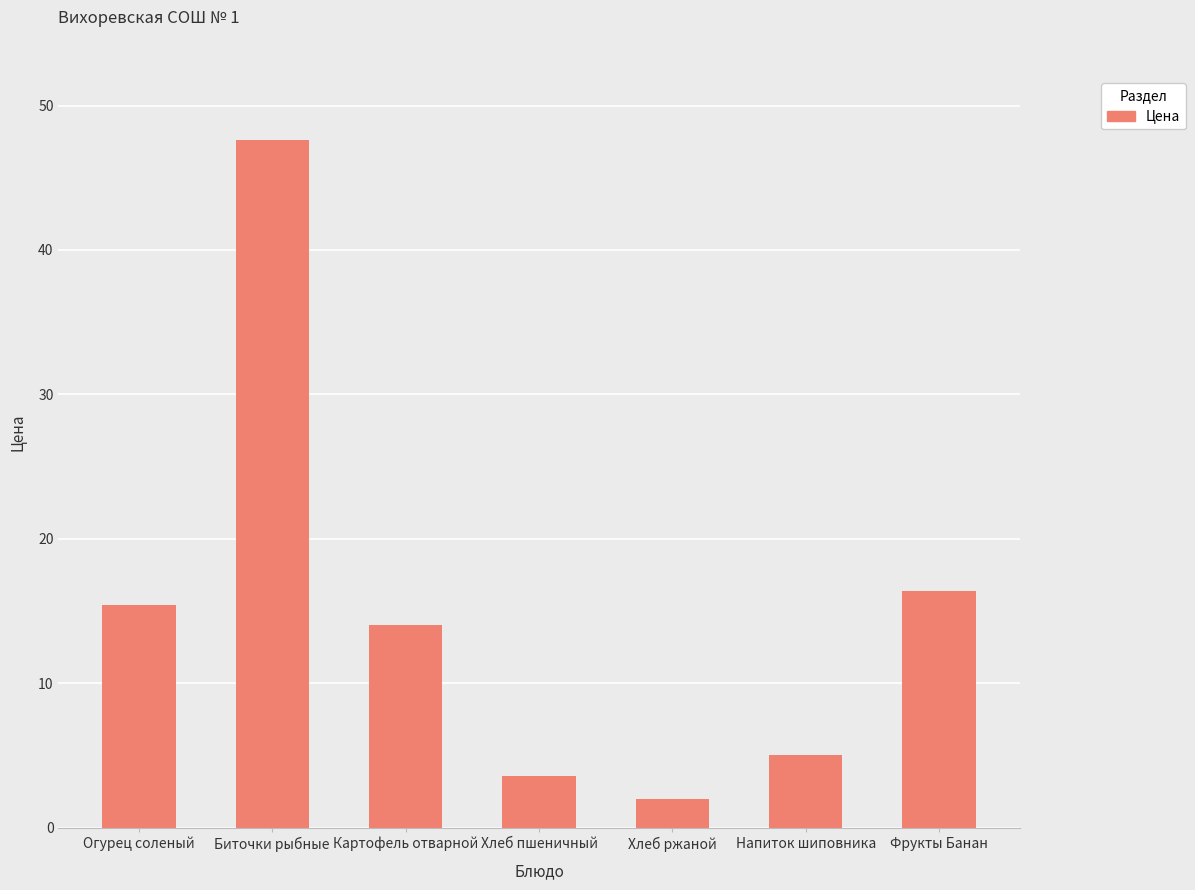

Rank the categories by value from highest to lowest.

Биточки рыбные, Фрукты Банан, Огурец соленый, Картофель отварной, Напиток шиповника, Хлеб пшеничный, Хлеб ржаной